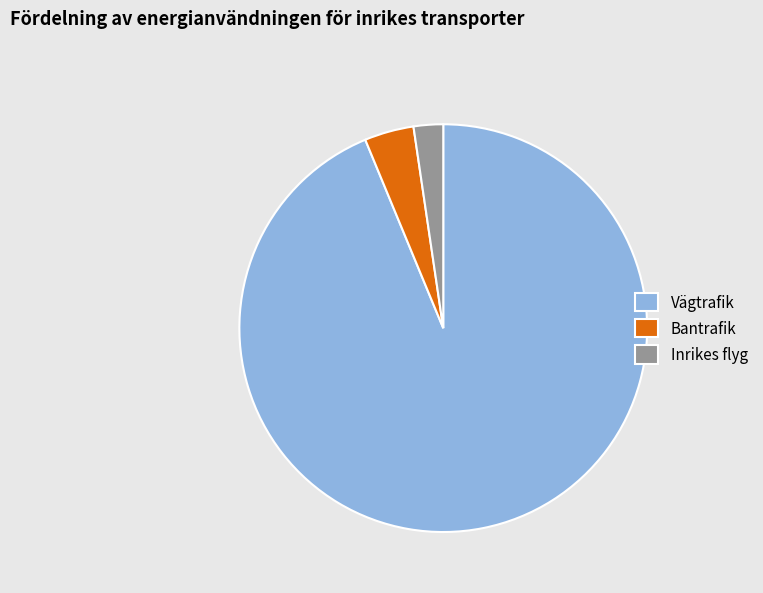

Do Vägtrafik and Inrikes flyg together represent more than half of the pie?

Yes